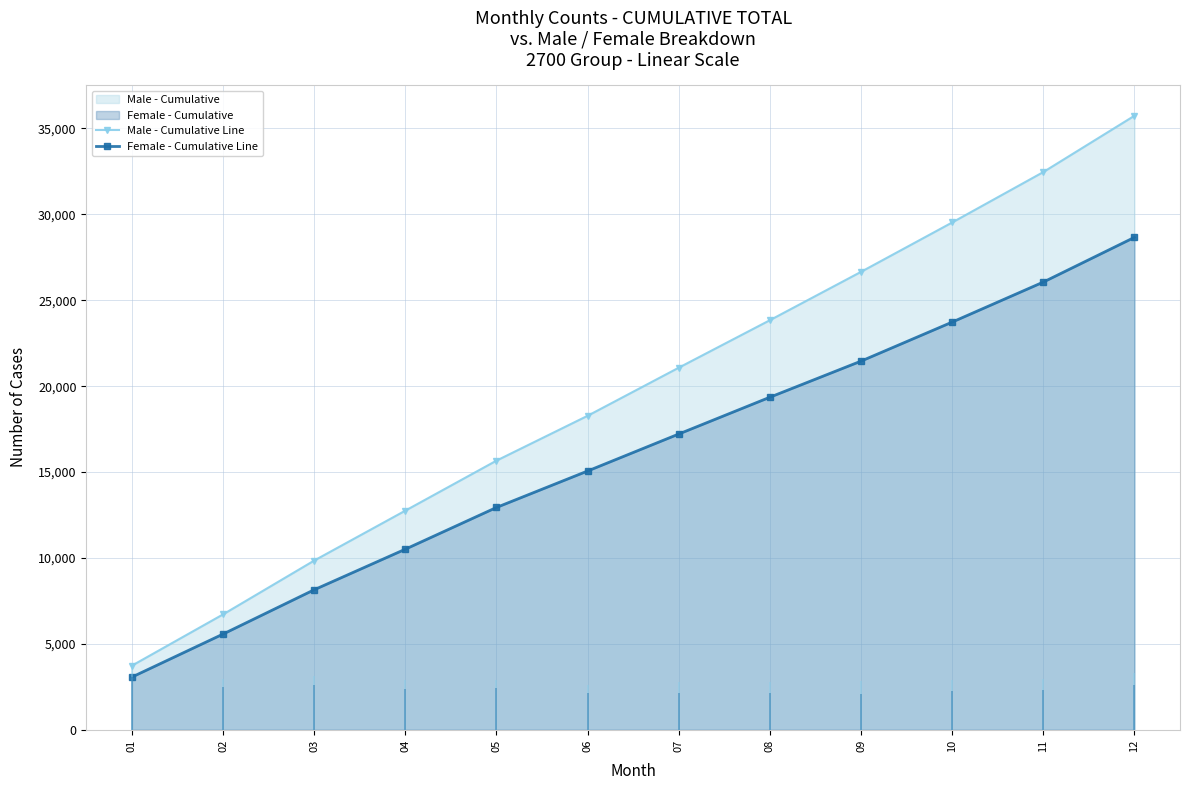

What is the smallest value displayed?

3069